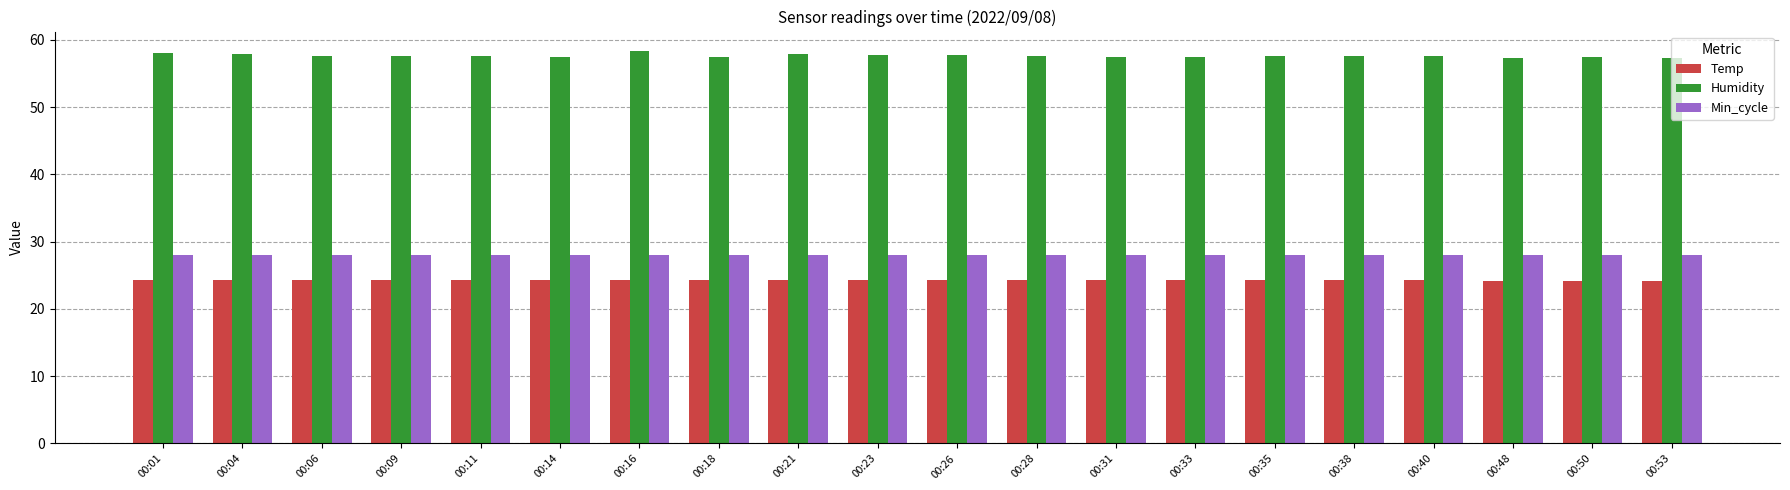

Is the value of Humidity at 00:04 greater than the value of Min_cycle at 00:09?

Yes